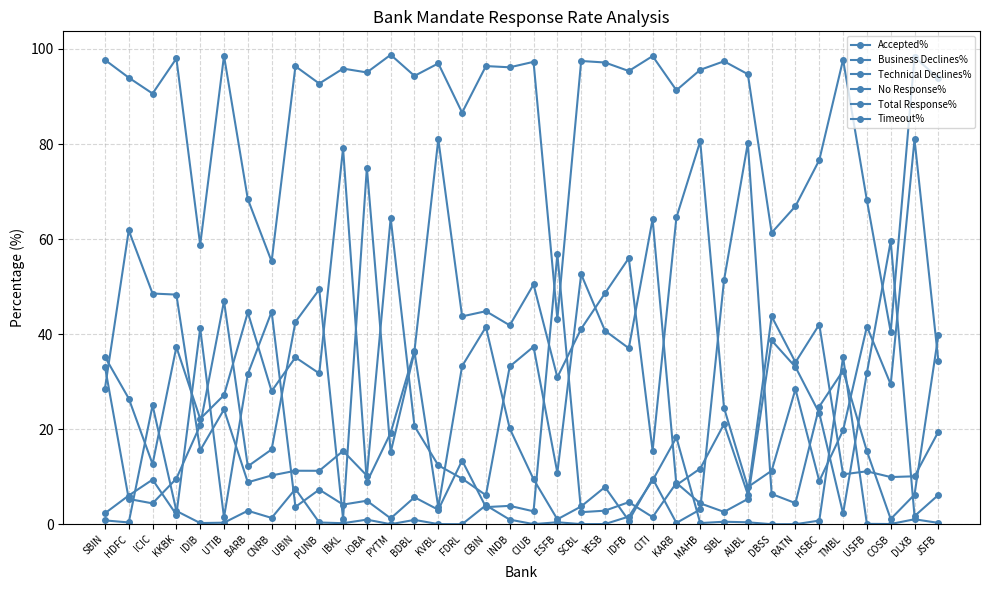

At which category does Accepted% reach its first local valley?

IDIB